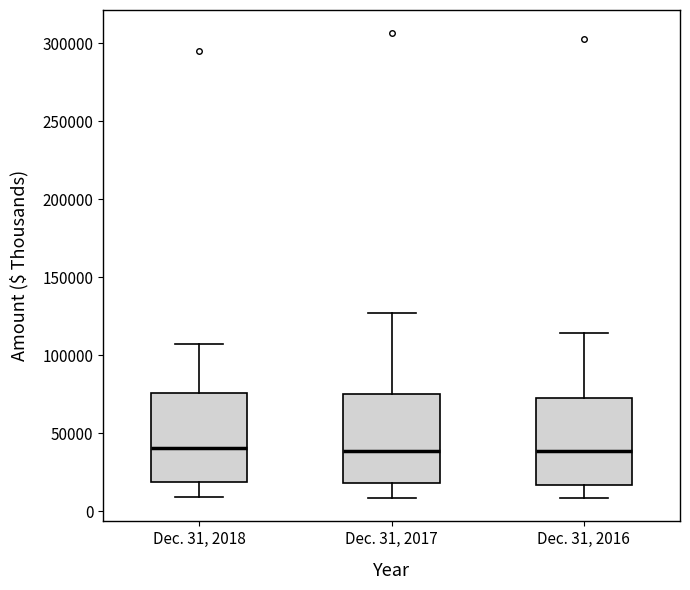

Where does the median line of the box for Dec. 31, 2018 sit on the y-axis? The values are not printed on the chart, so give them approximately, as read against the axis.

40000